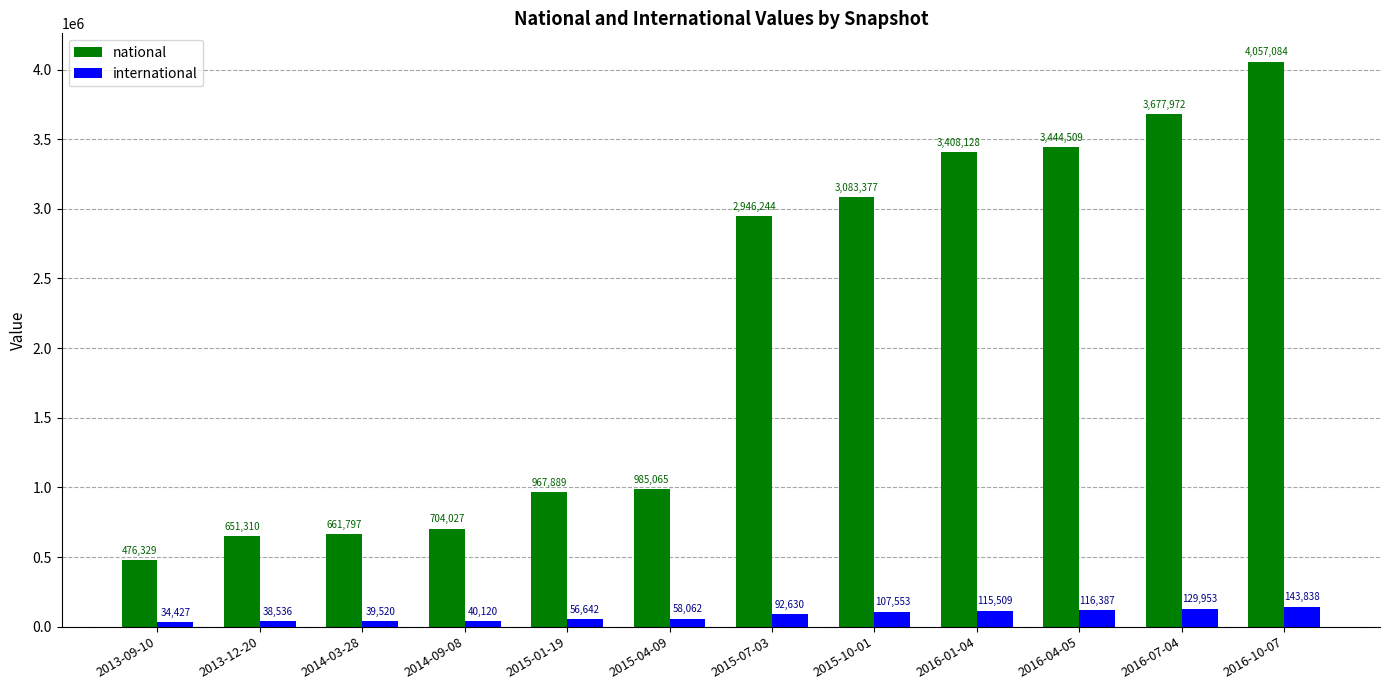

What is the difference between the international values at 2014-03-28 and 2014-09-08?

600